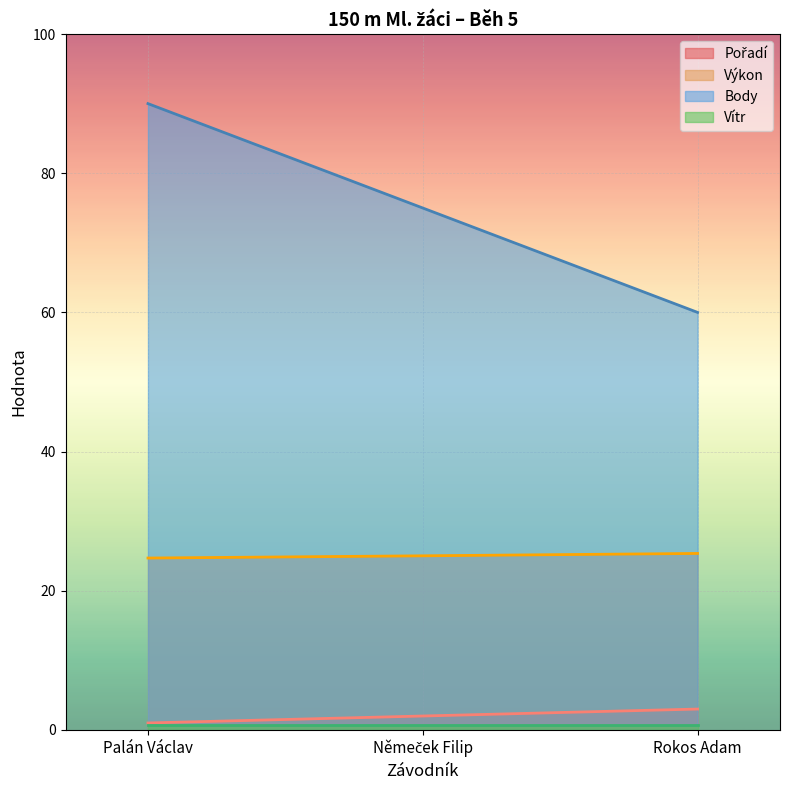

What is the maximum value shown in the chart?

90.0